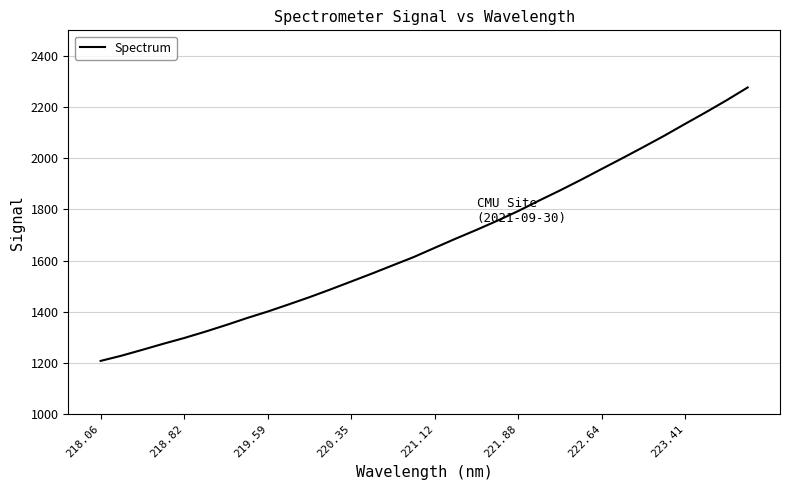

How many distinct data groups are displayed?

1